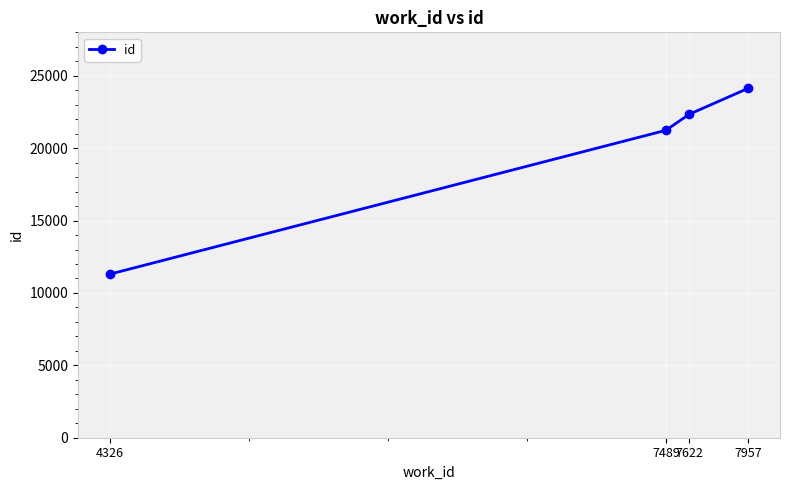

The chart shows a value of 12410 at 7957. True or false?

False